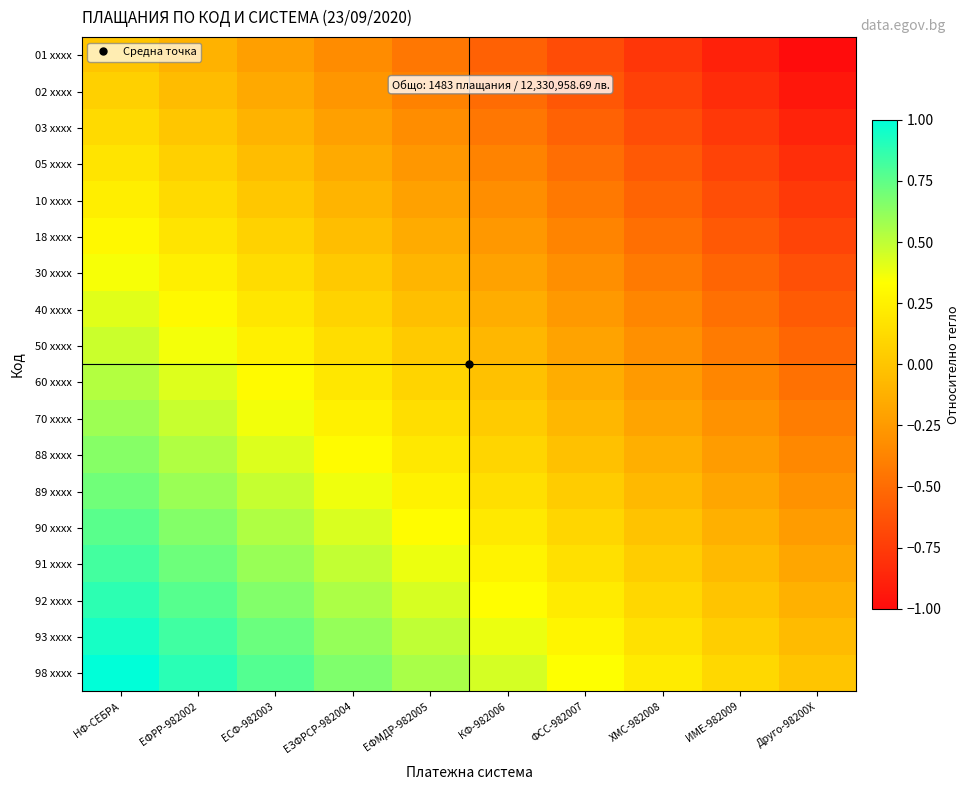

Which series has the largest total across all categories?

98 xxxx